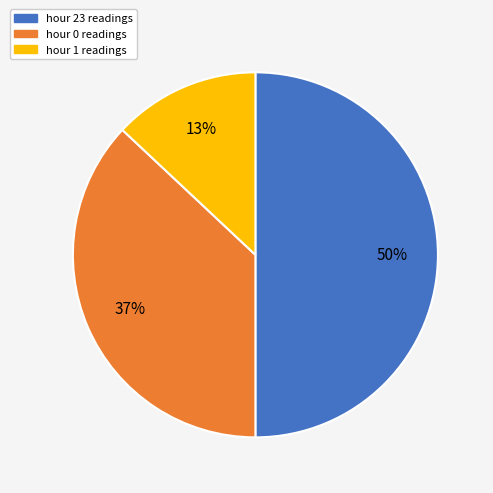

Do hour 23 and hour 0 together represent more than half of the pie?

Yes